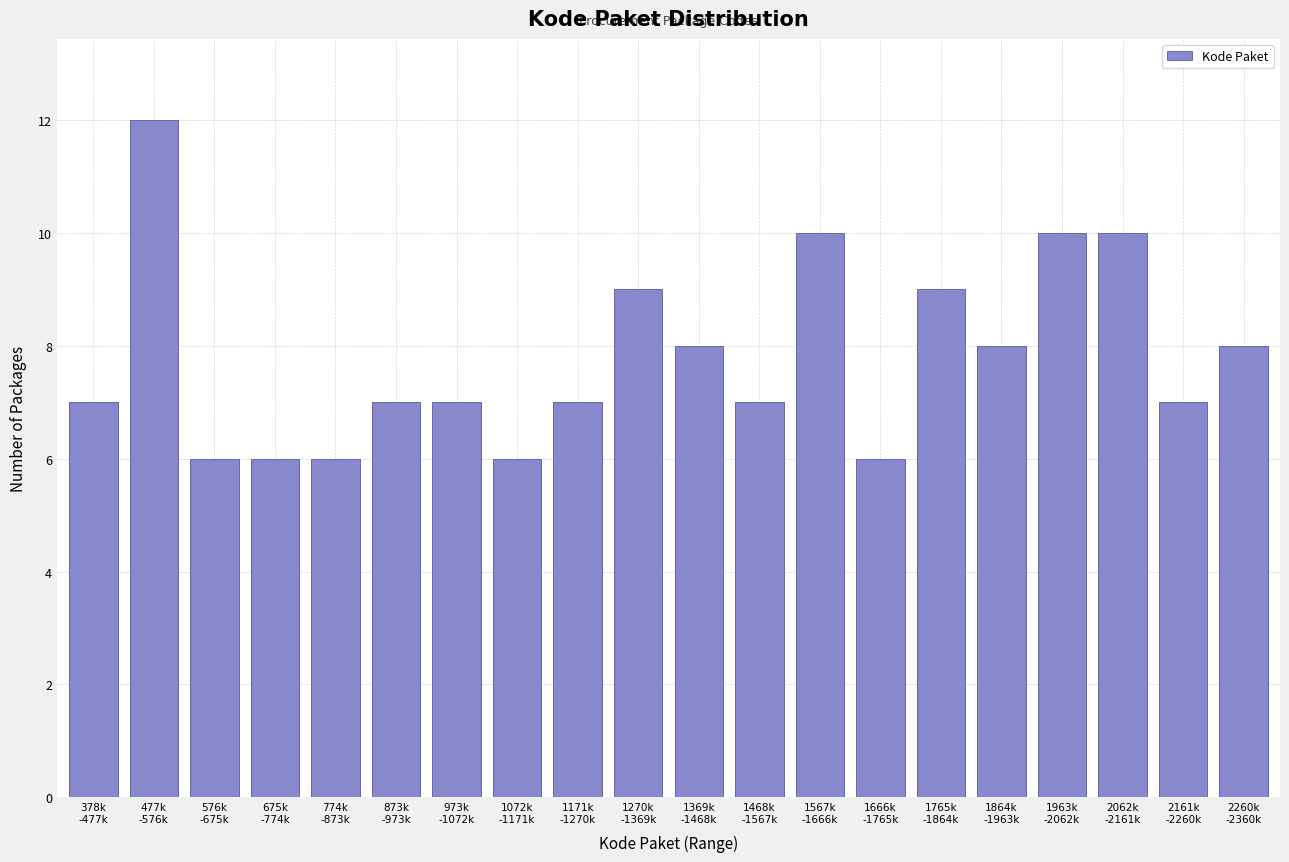

Reading left to right, what are all the values shown in this chart?

7	12	6	6	6	7	7	6	7	9	8	7	10	6	9	8	10	10	7	8